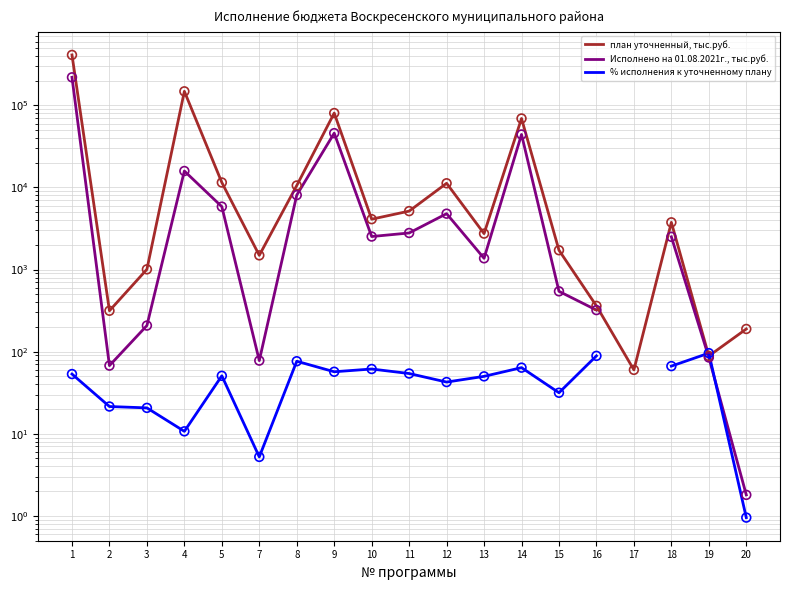

At how many categories does at least one series exceed 68043?

4